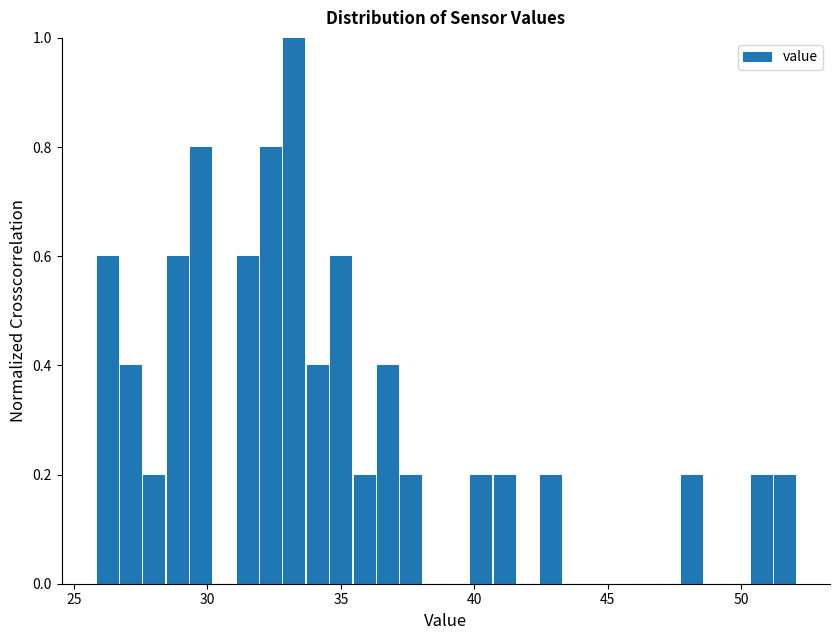

Around what value on the x-axis is the tallest bar? Give the approximate position of its centre, as read against the axis.

33.0